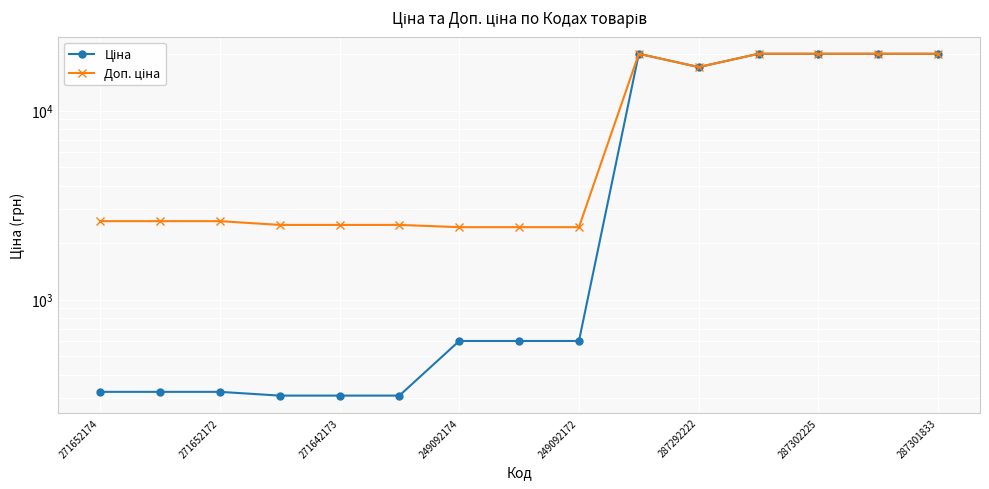

What is the smallest value displayed?

310.3